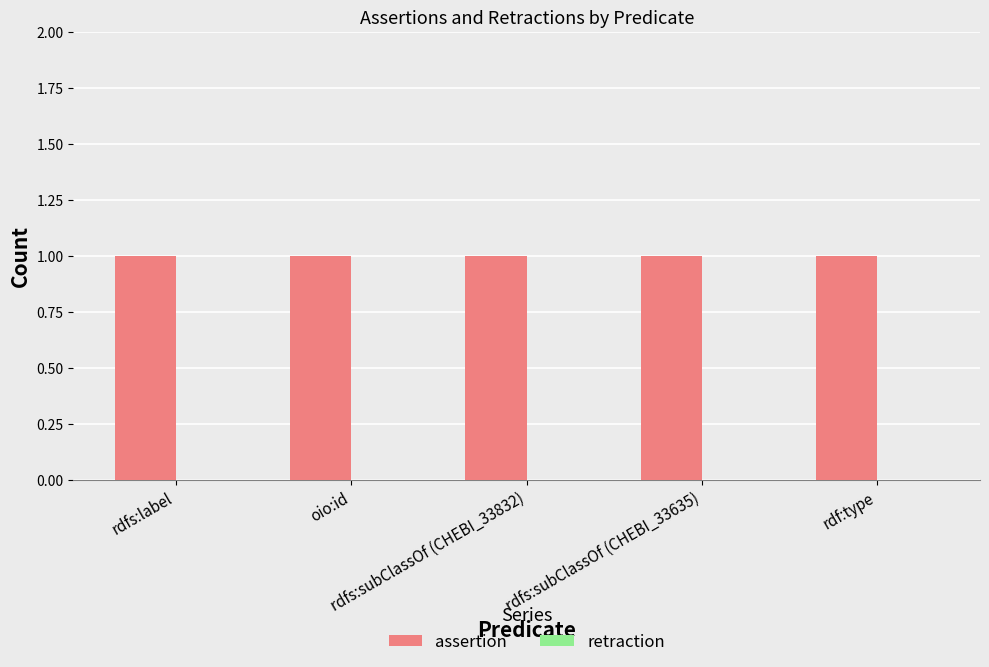

Which category has the lowest value across all series?

rdfs:label